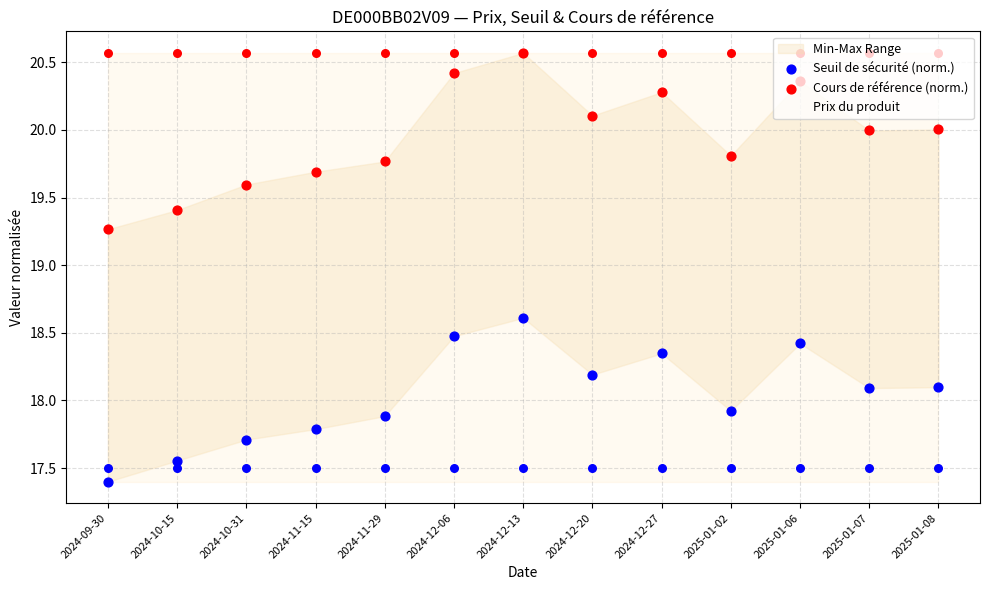

Which series has the largest Y range (max minus min)?

Prix du produit